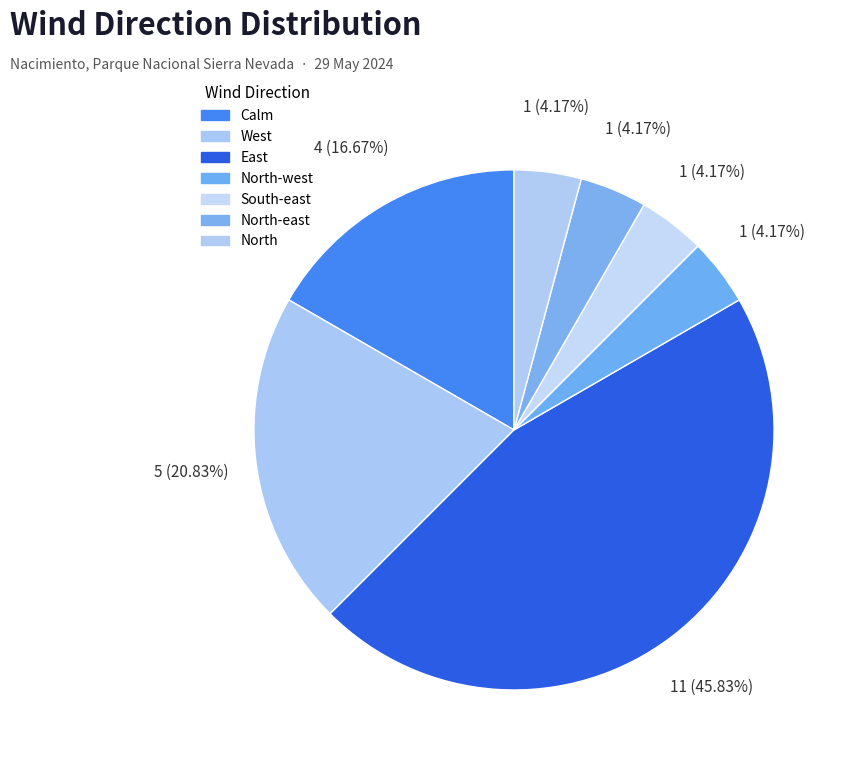

What is the smallest slice in the pie chart?

North-west